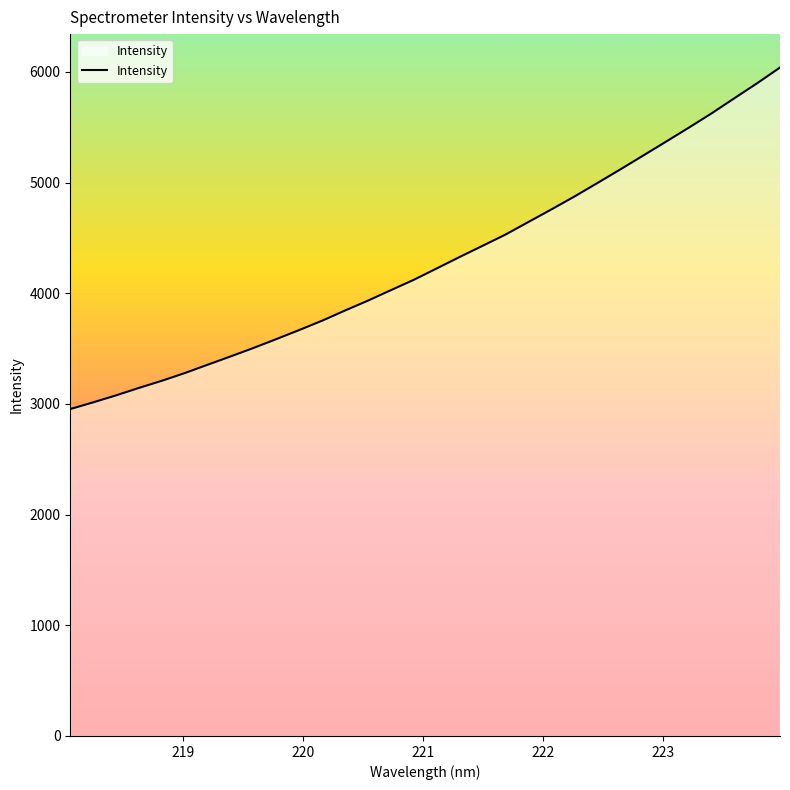

What is the greatest value displayed?

6038.9